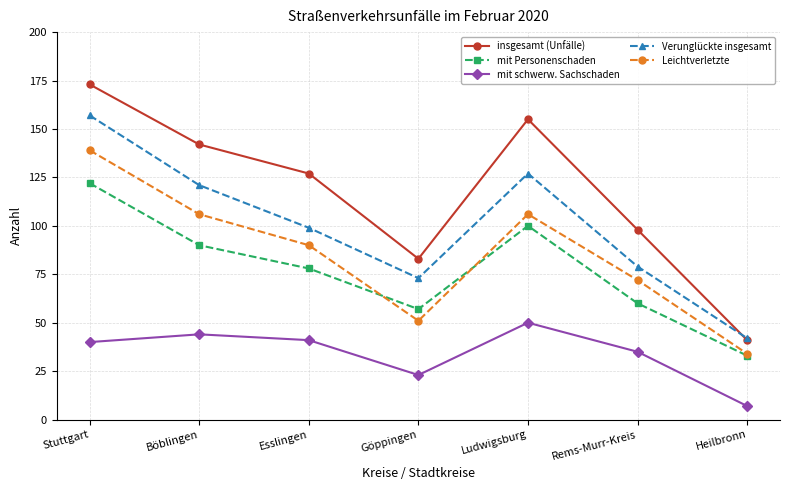

At which label is mit Personenschaden closest to 77?

Esslingen